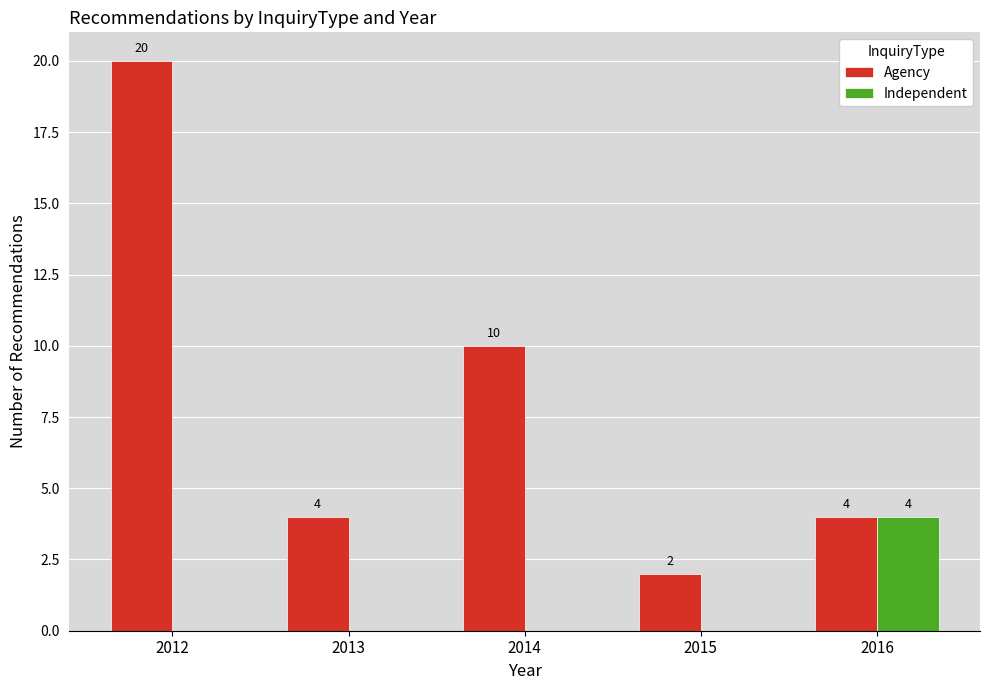

Which series changed the most between 2012 and 2013?

Agency